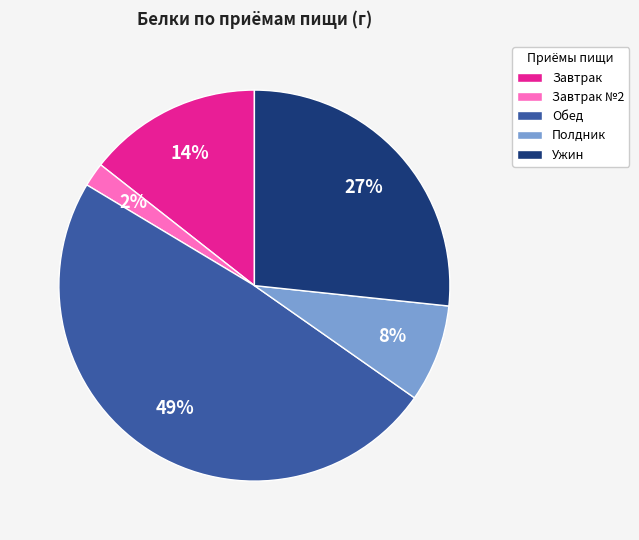

To the nearest percent, what portion does Завтрак represent?

14%